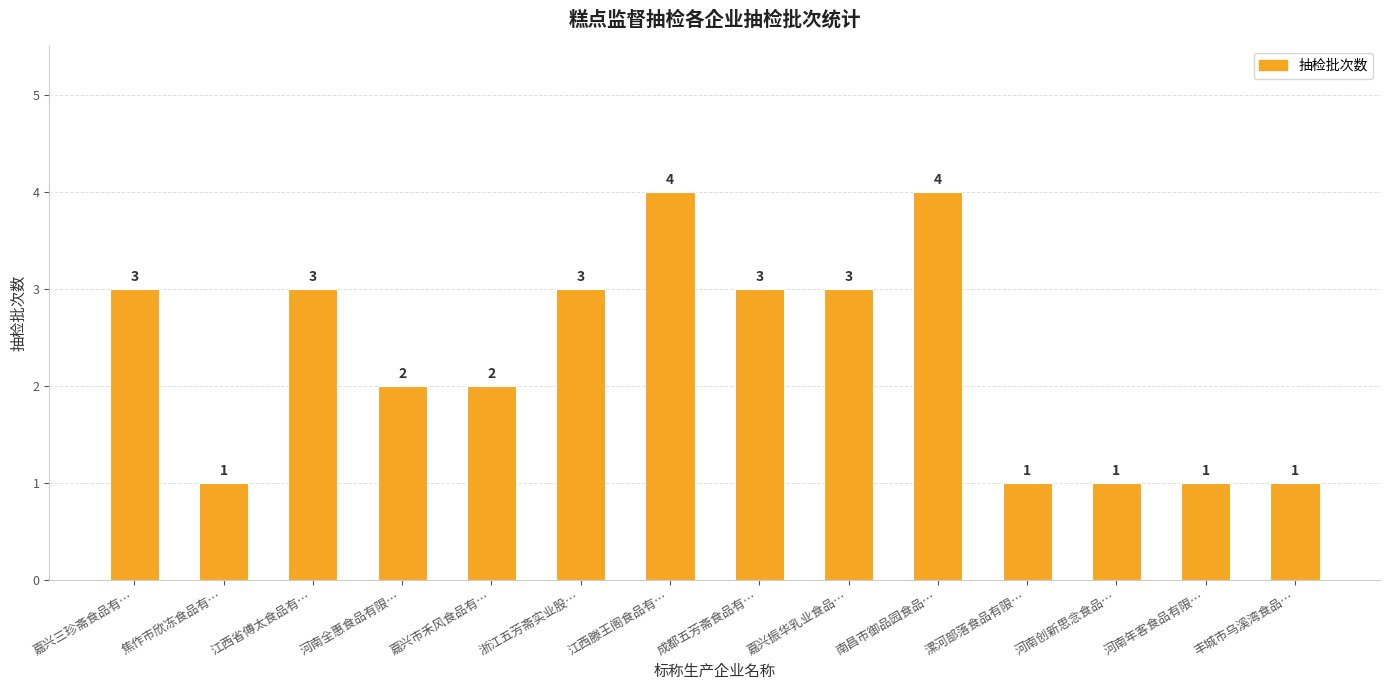

What is the greatest value displayed?

4